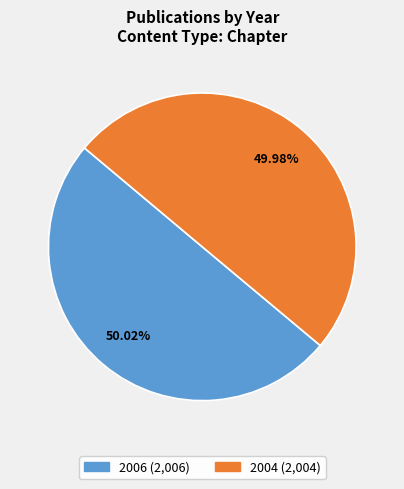

To the nearest percent, what percentage of the pie is 2006?

50%